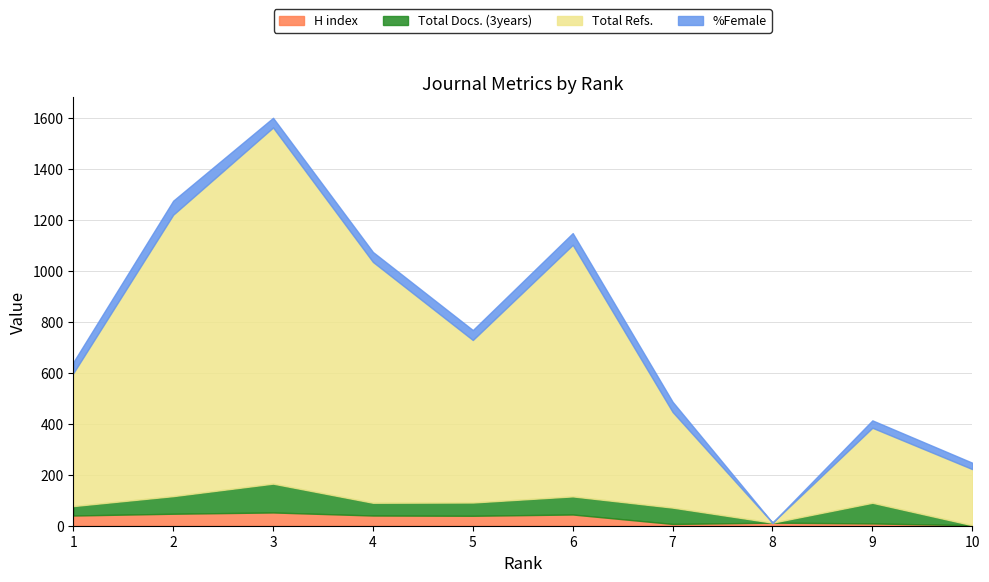

List the series in order of their peak value, lowest first.

H index, %Female, Total Docs. (3years), Total Refs.